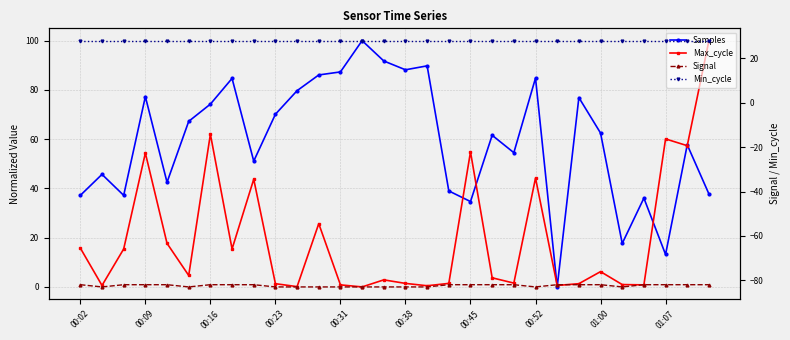

True or false: Signal and Max_cycle cross at least once.

False